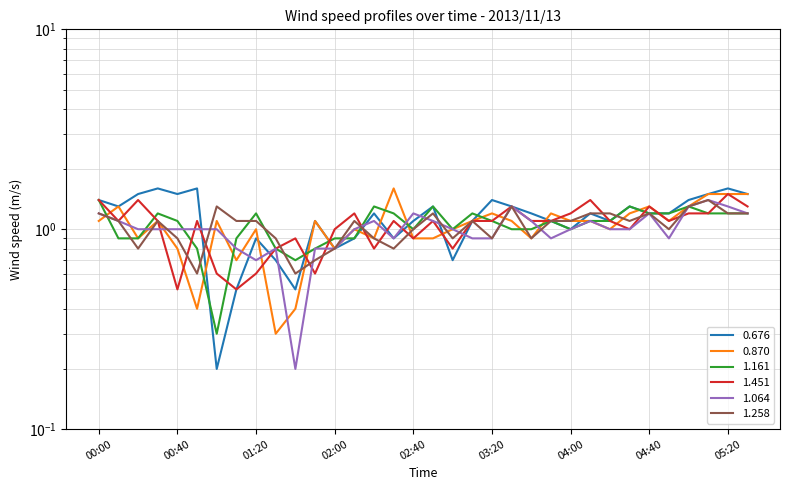

How many times do 1.161 and 0.676 cross each other?

5